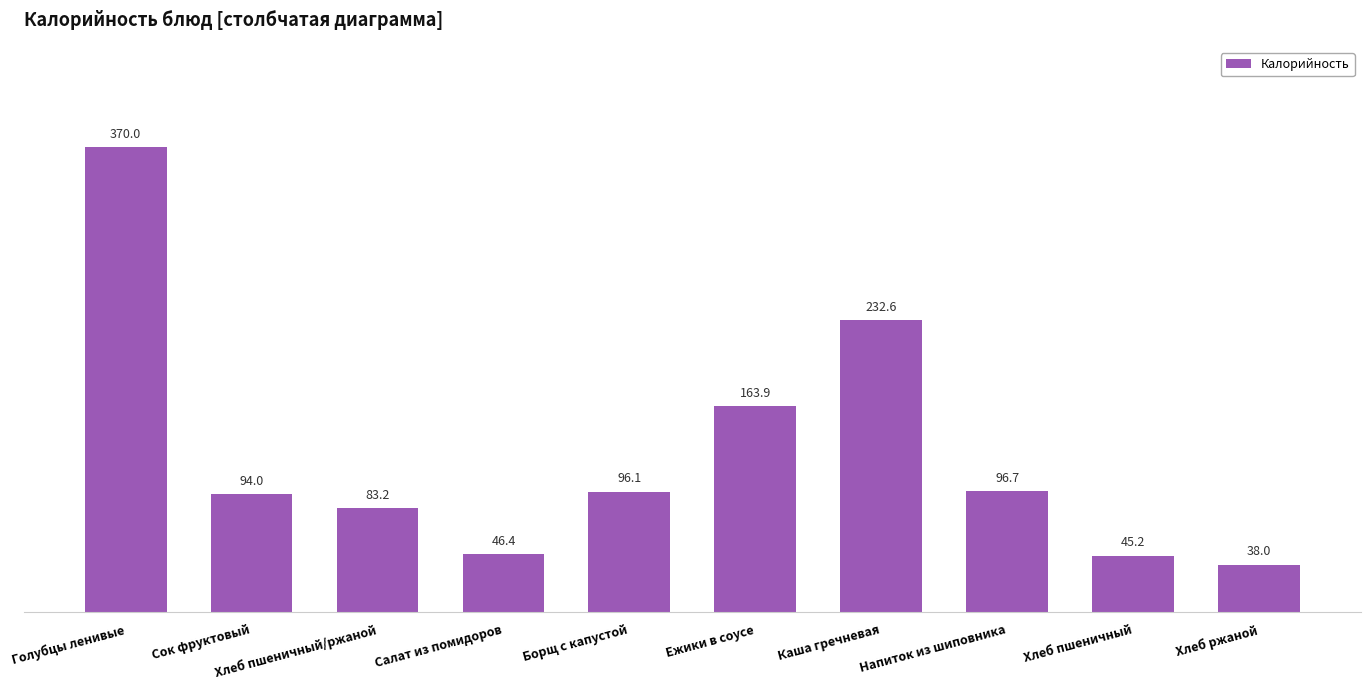

How many categories are shown in the chart?

10